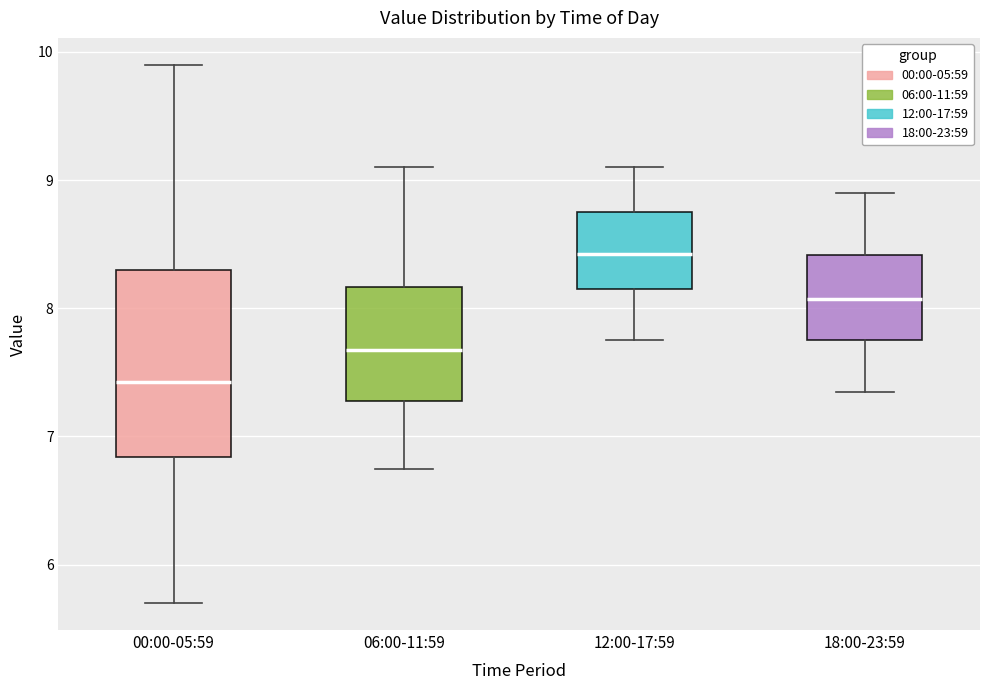

Where is the lower edge of the box for 00:00-05:59 on the y-axis? The values are not printed on the chart, so give them approximately, as read against the axis.

6.8